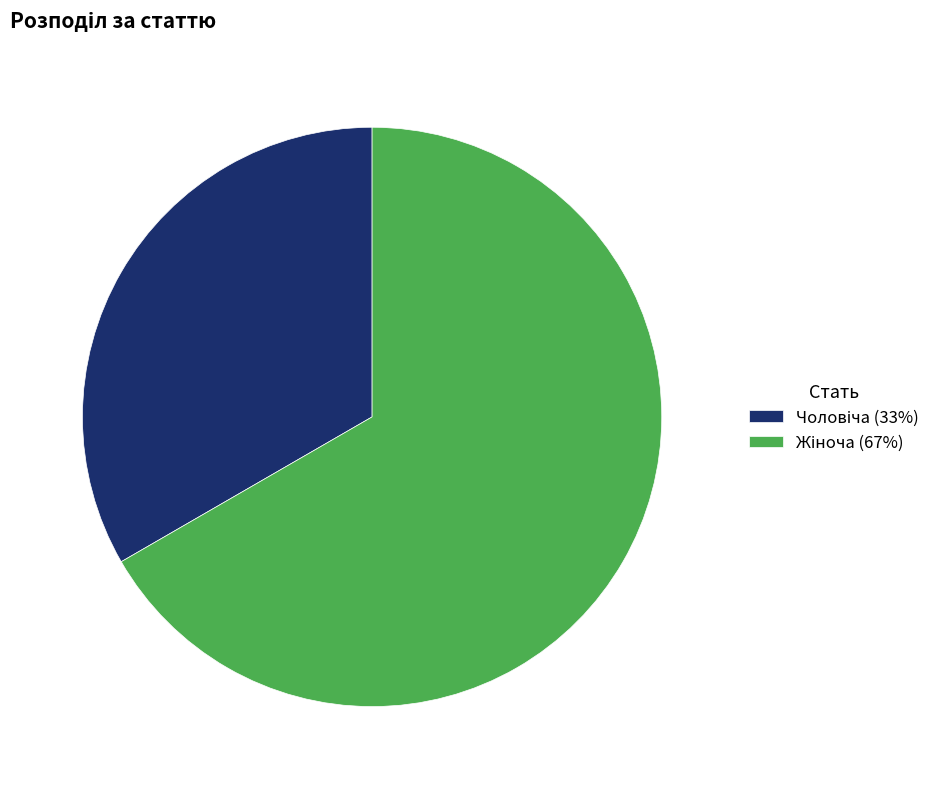

Is there a majority slice in this chart?

Yes